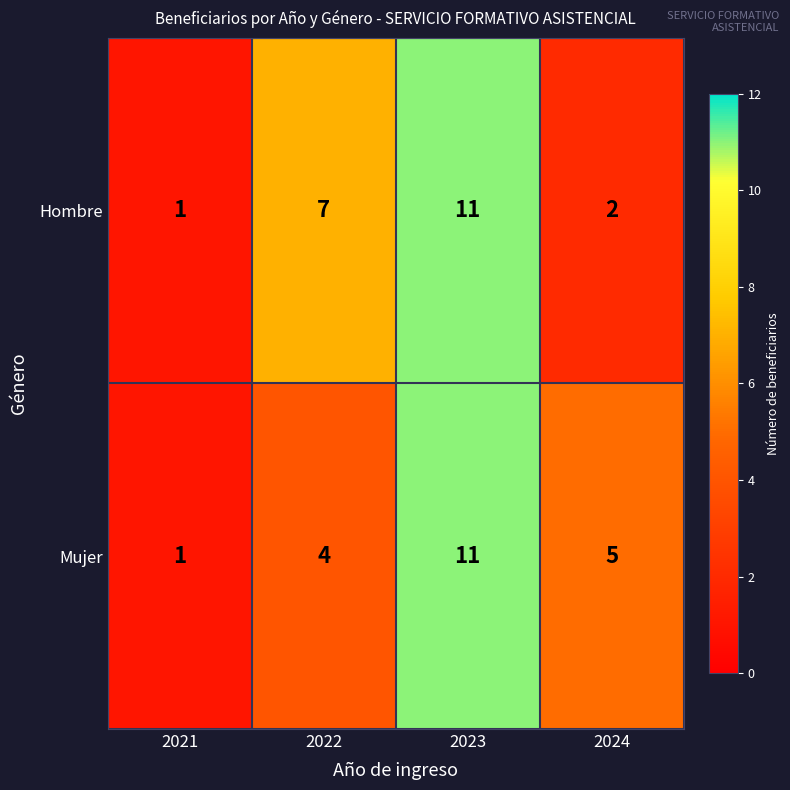

Rank the categories by Mujer value from highest to lowest.

2023, 2024, 2022, 2021